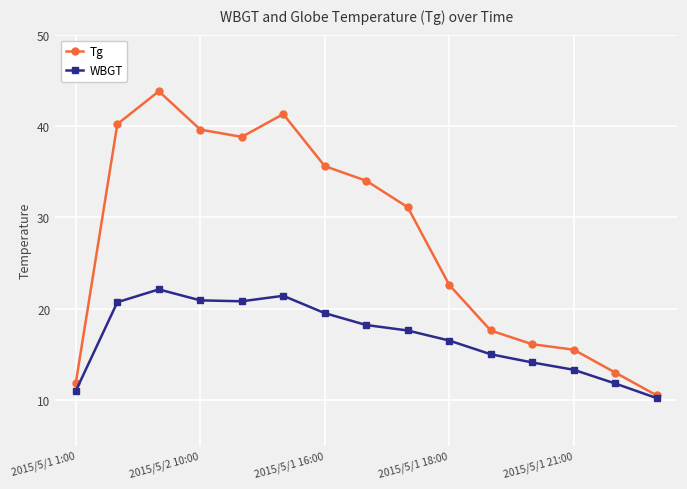

True or false: WBGT has more than 2 points higher than both neighbors.

False